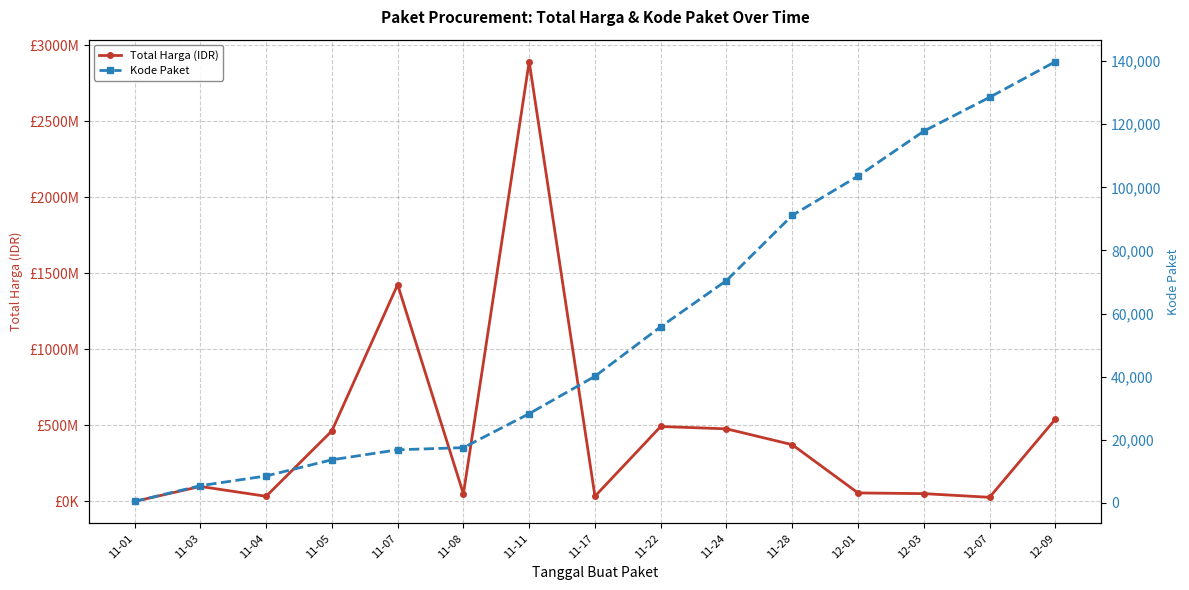

Reading left to right, extract all data points from this chart.

Total Harga (IDR): 333600	98772570	34000000	464002100	1425867900	49730040	2892122000	34292000	493000000	477600000	373404000	56152800	51601000	27412000	541071000
Kode Paket: 464	5449	8530	13652	16823	17509	28271	40112	55826	70453	91101	103541	117783	128516	139817